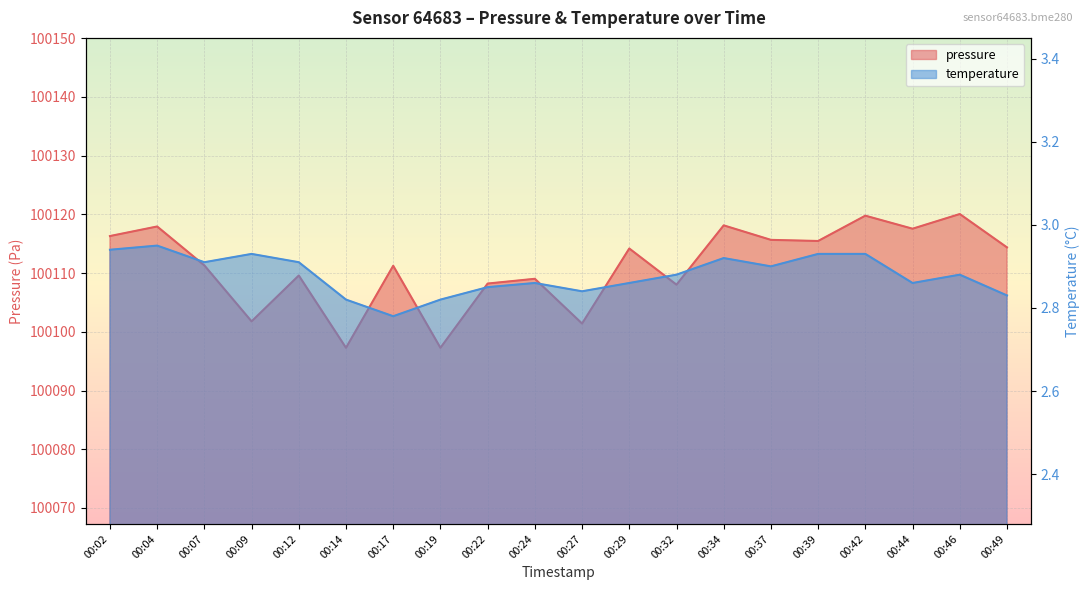

At how many categories does at least one series exceed 51064?

20